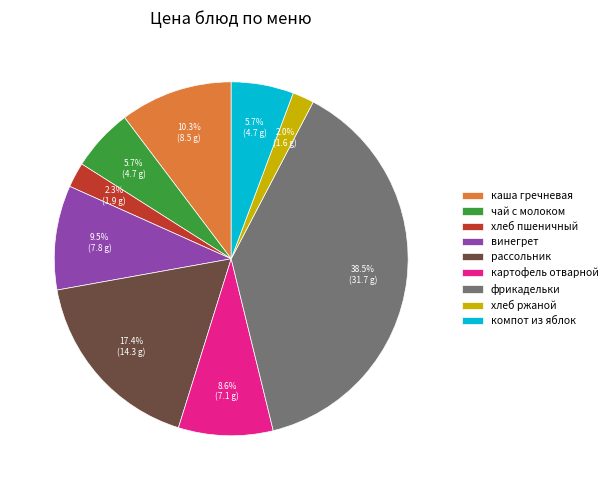

To the nearest percent, what percentage of the pie is хлеб пшеничный?

2%